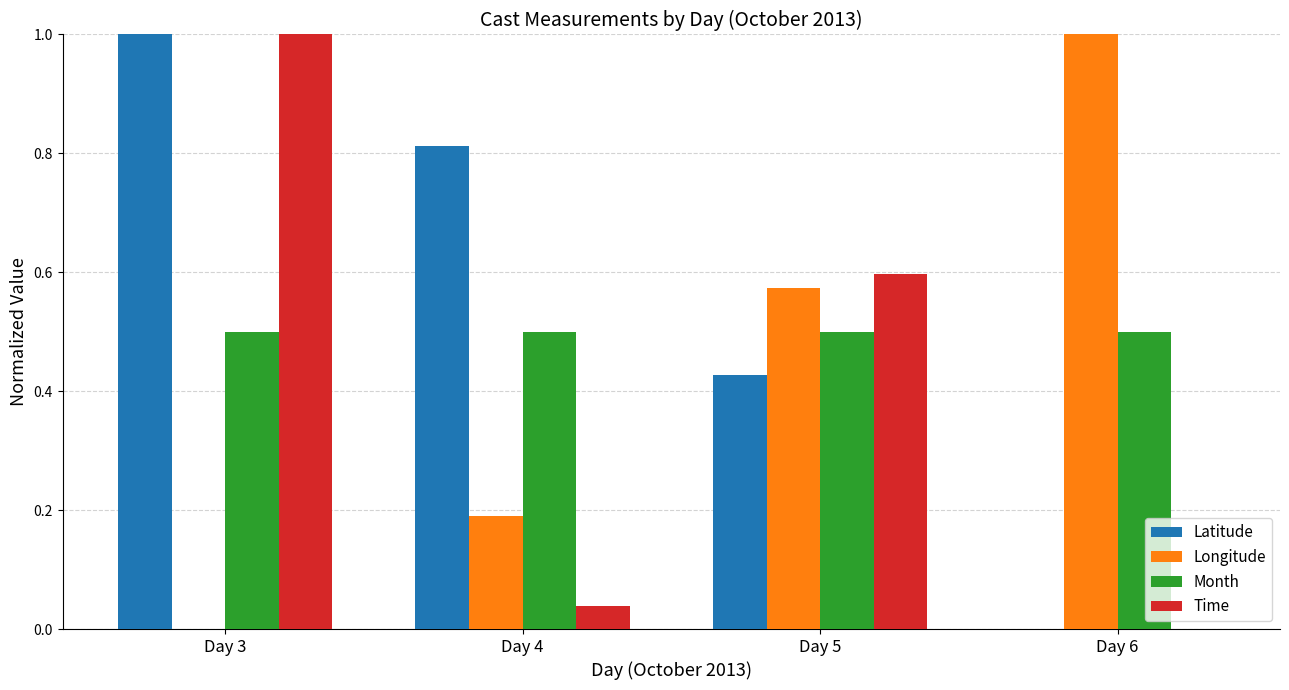

Are the bars horizontal?

No